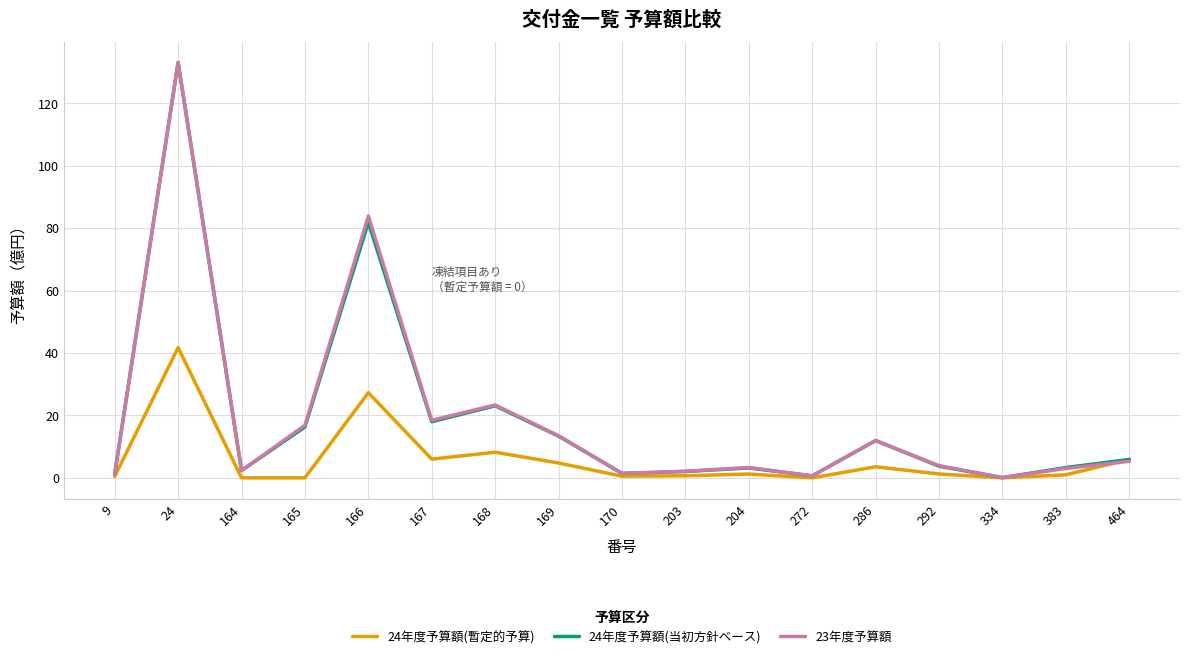

The value of 24年度予算額(当初方針ベース) at 204 is 3.2. True or false?

True